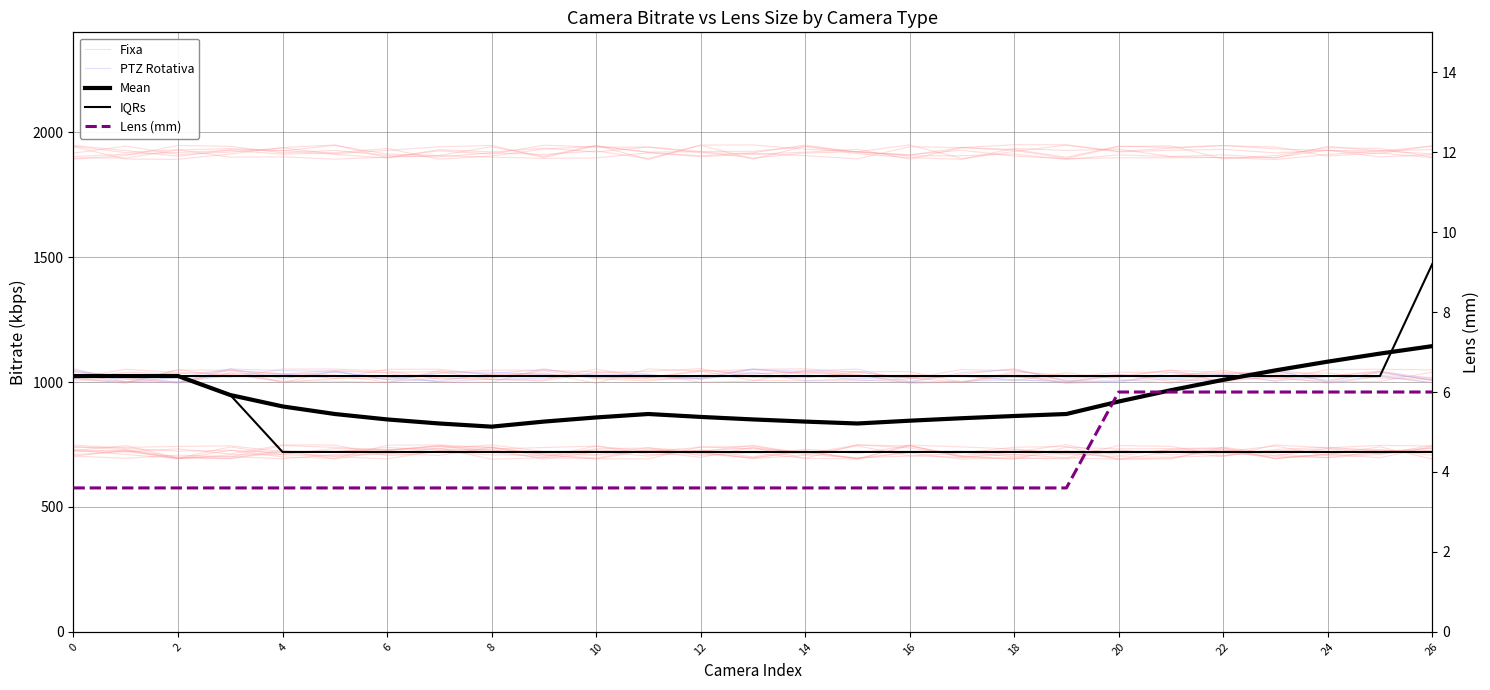

In PTZ Rotativa, how many points are lower than both neighbors (excluding endpoints)?

7